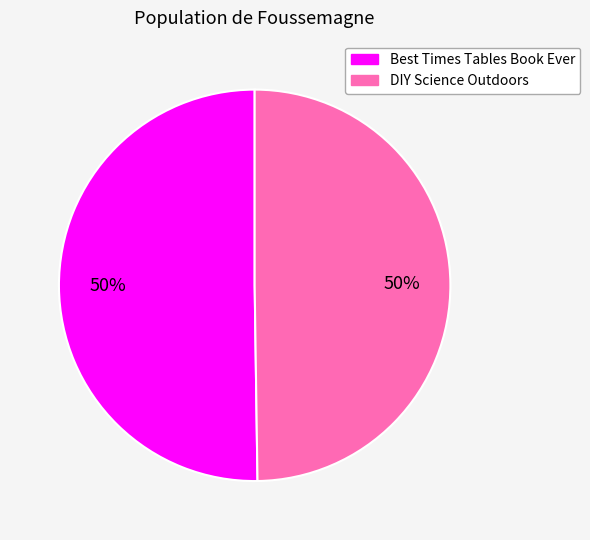

The Best Times Tables Book Ever slice represents 50% of the pie. True or false?

True